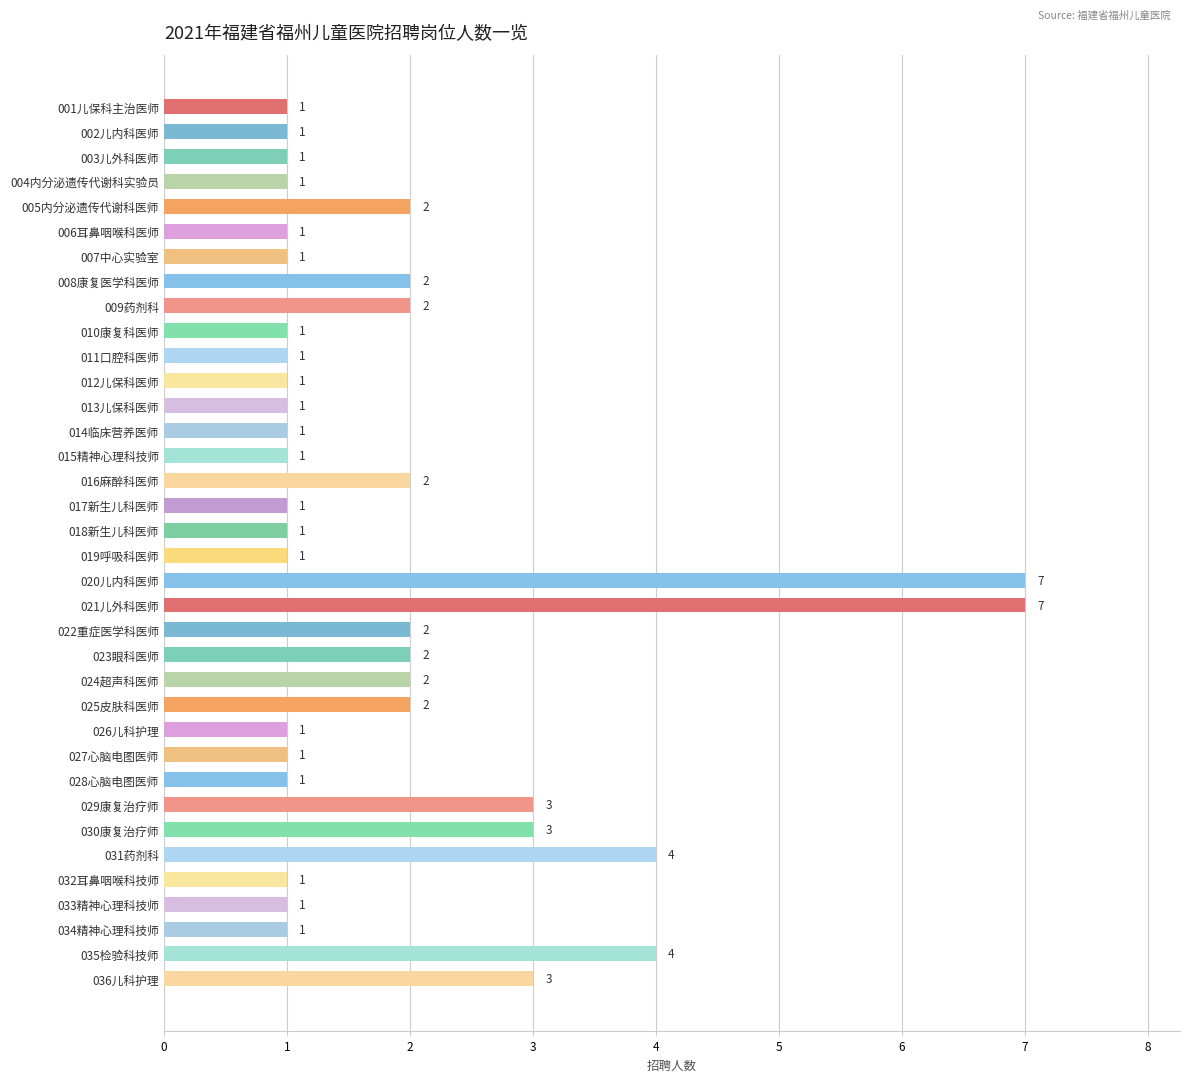

Does the chart contain stacked bars?

No